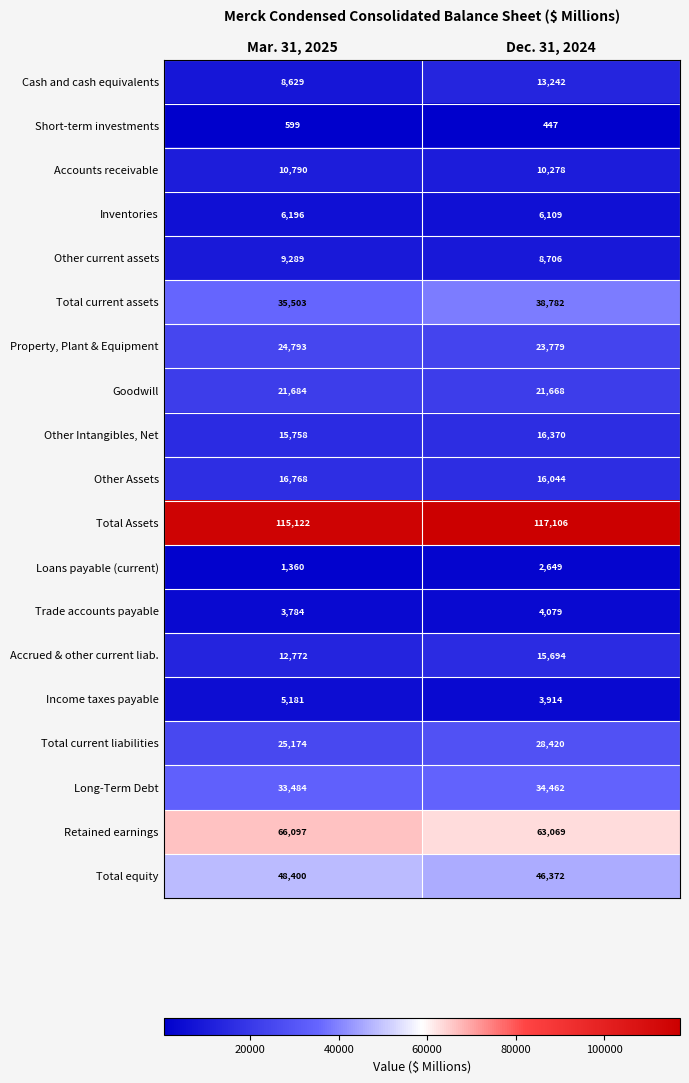

What is the average value of the Long-Term Debt series?

33973